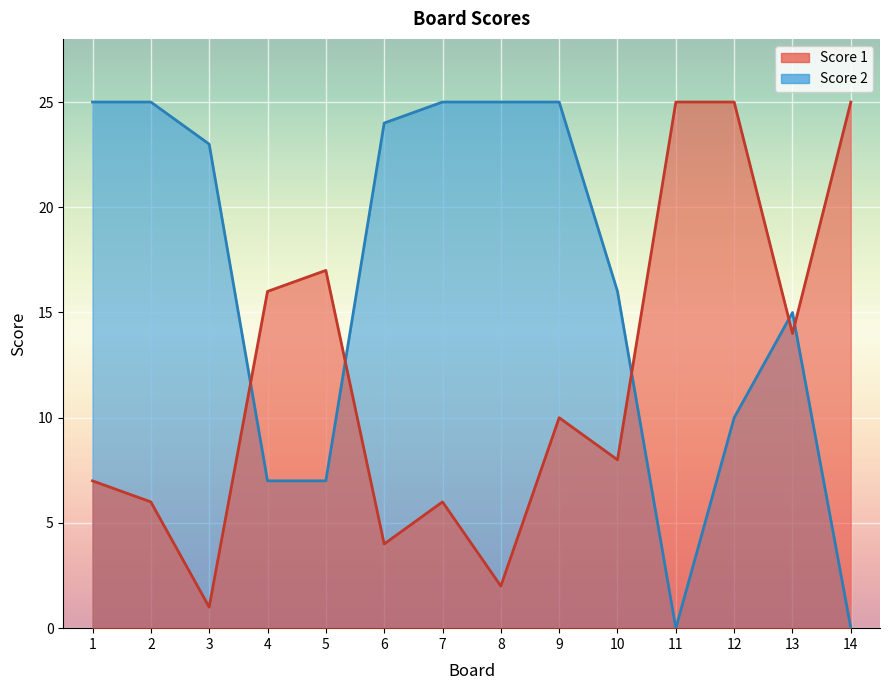

What is the maximum value for Score 1?

25